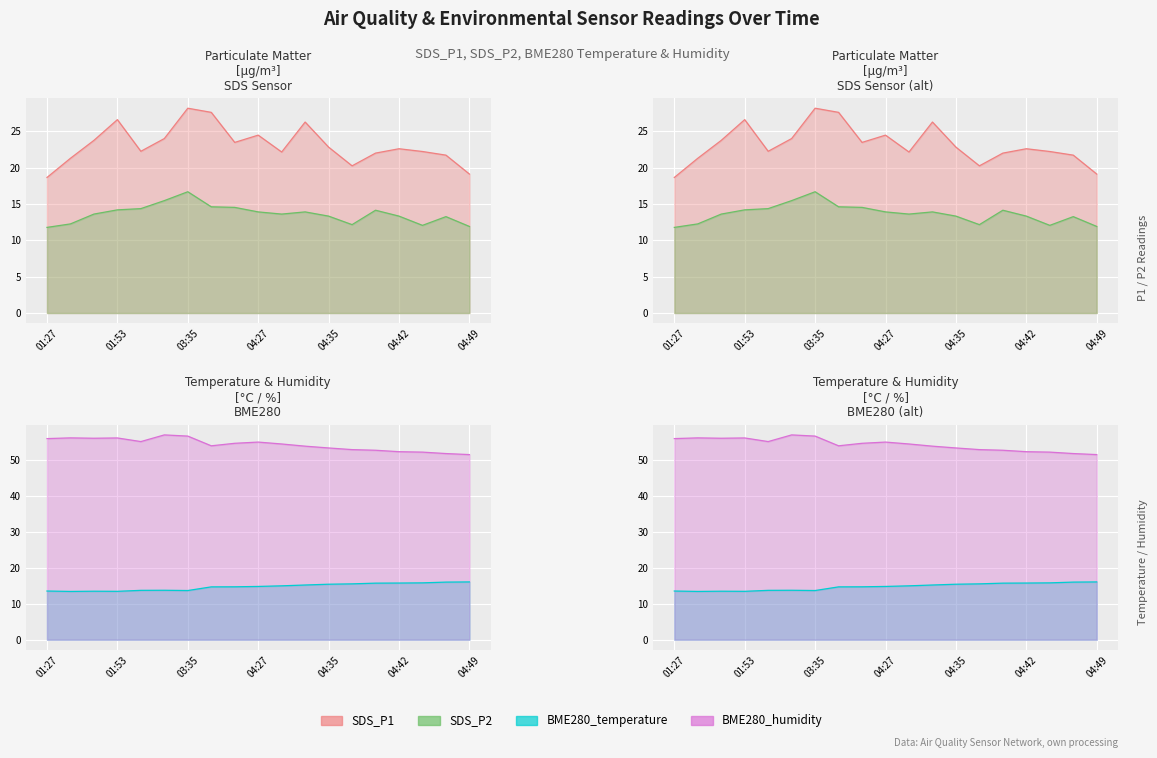

What position from the left is 04:37?

14